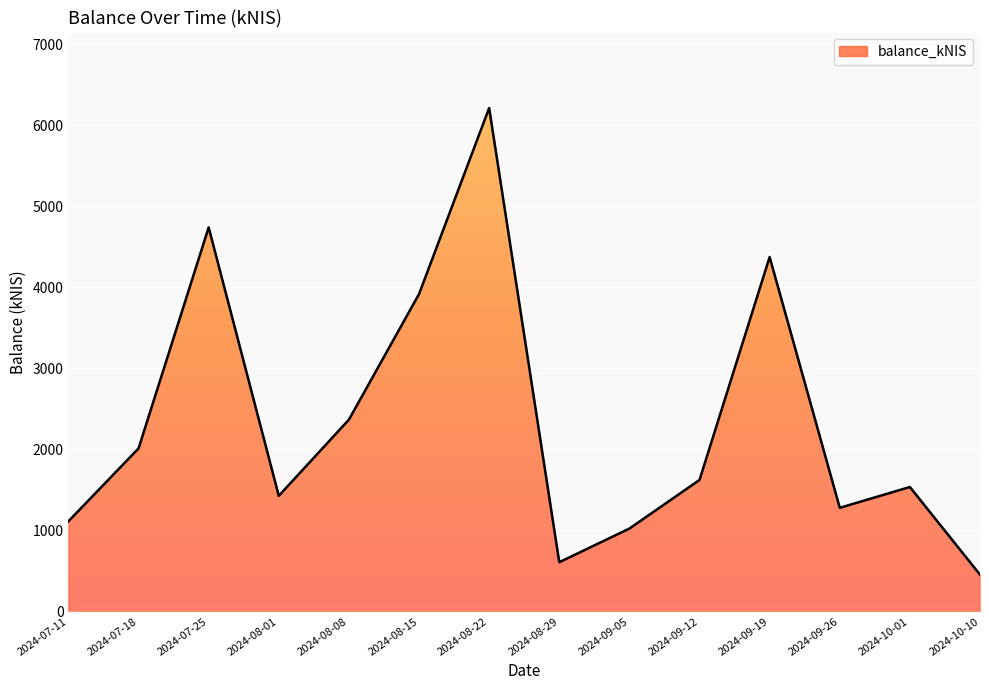

List the labels in order of value, smallest first.

2024-10-10, 2024-08-29, 2024-09-05, 2024-07-11, 2024-09-26, 2024-08-01, 2024-10-01, 2024-09-12, 2024-07-18, 2024-08-08, 2024-08-15, 2024-09-19, 2024-07-25, 2024-08-22